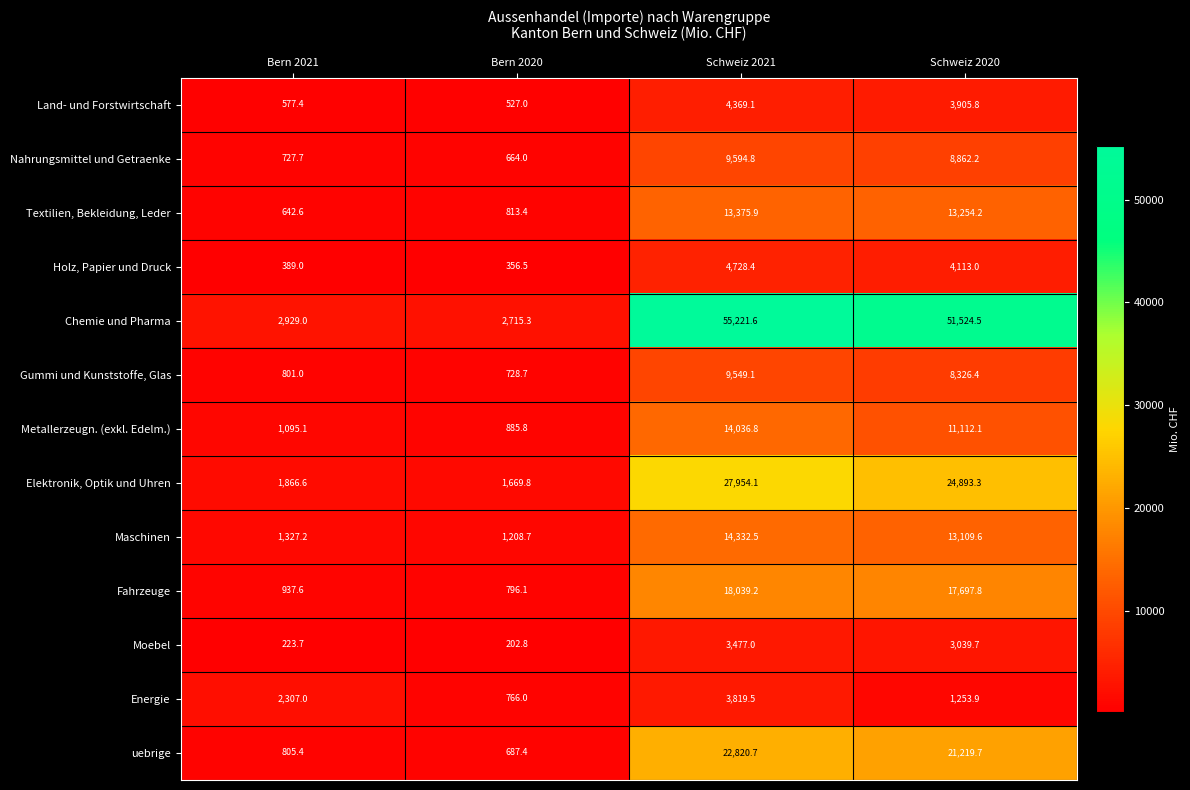

What is the difference between the maximum and minimum values in the Chemie und Pharma series?

52506.3